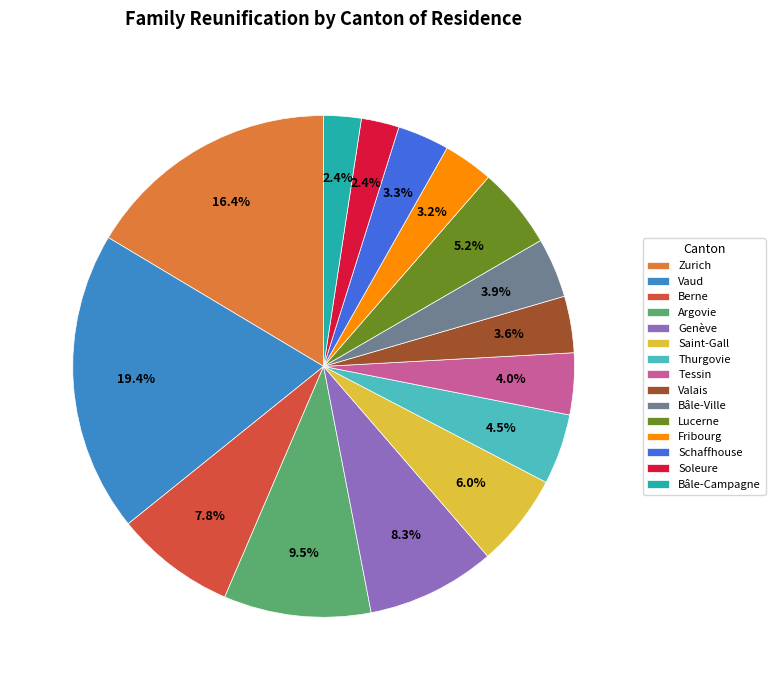

What is the total percentage of Bâle-Campagne and Zurich?

18.8%